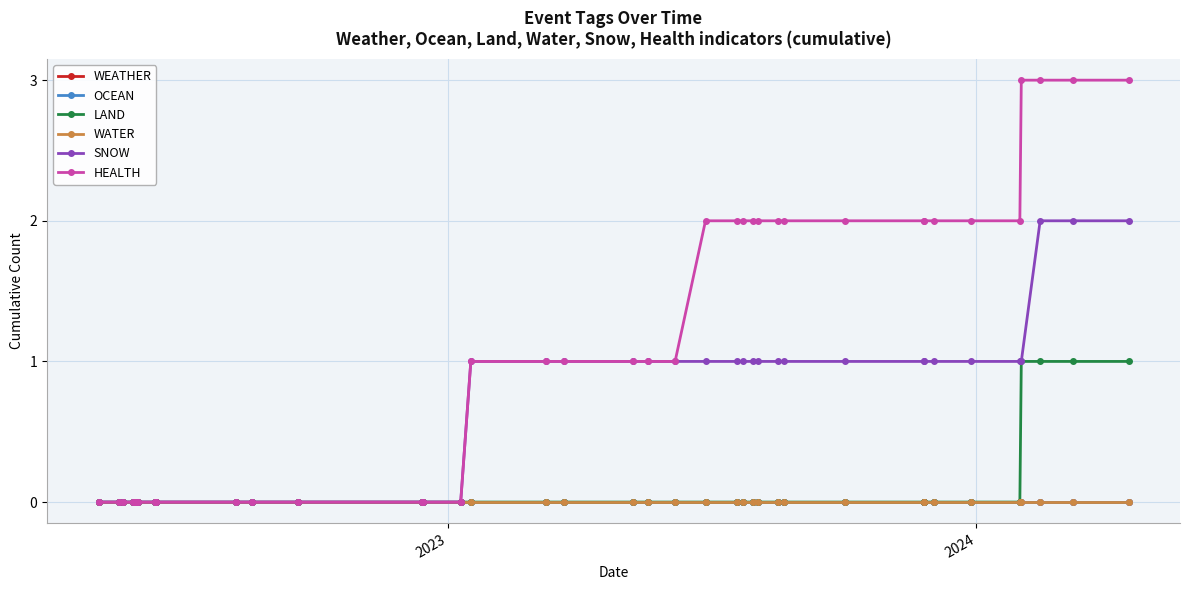

How many values in HEALTH are above zero?

23